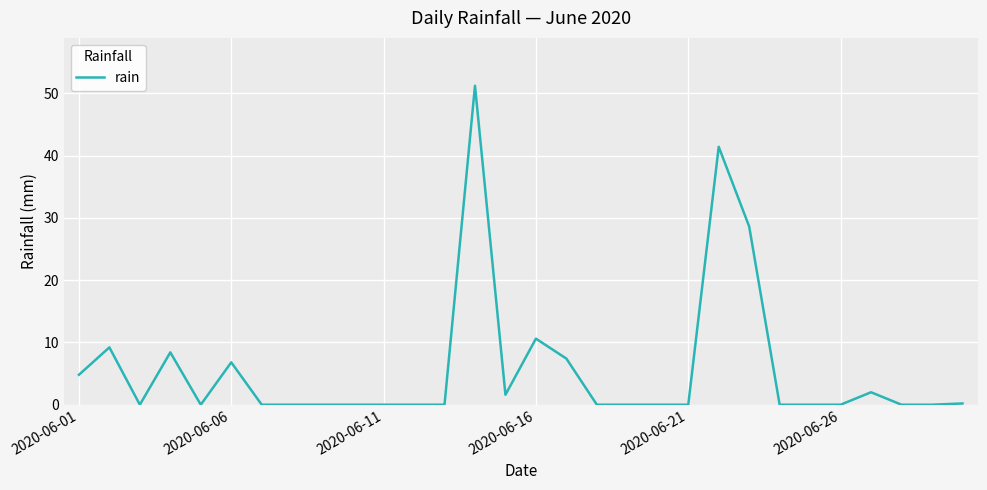

True or false: there are more than 1 points higher than both neighbors.

True